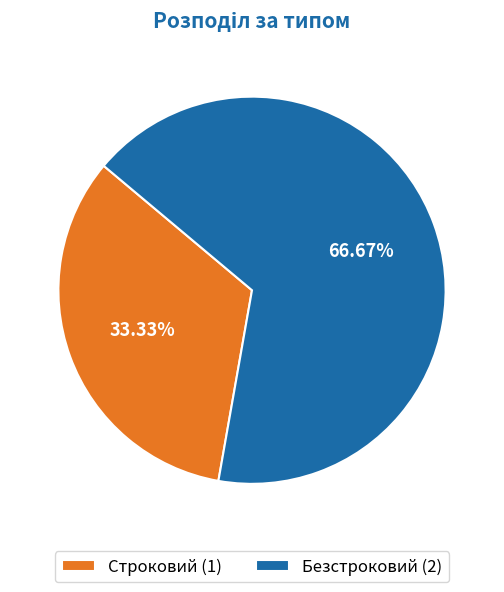

The Строковий slice represents 33% of the pie. True or false?

True